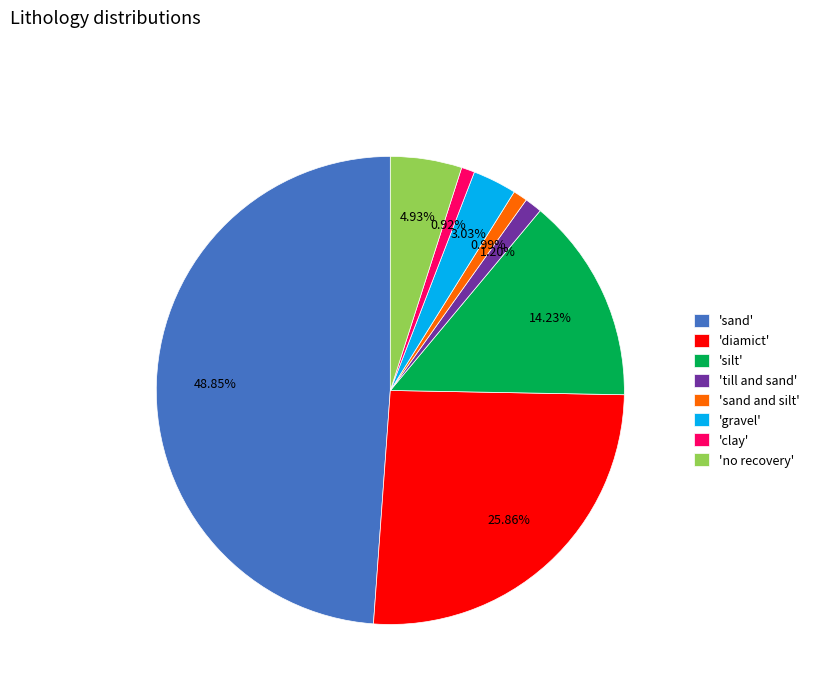

Which category has the biggest portion of the pie?

'sand'